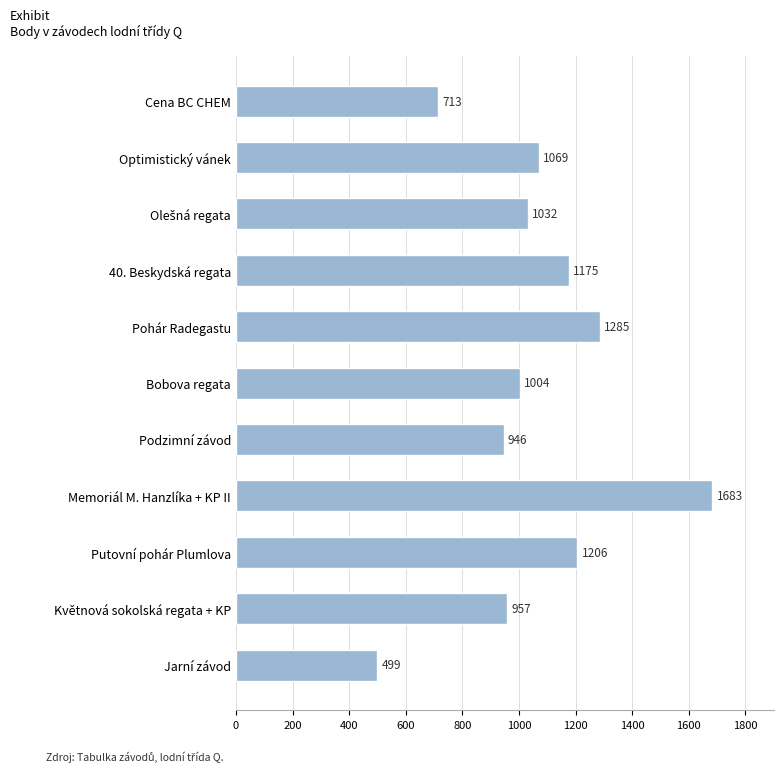

Which label corresponds to the smallest value in the chart?

Jarní závod